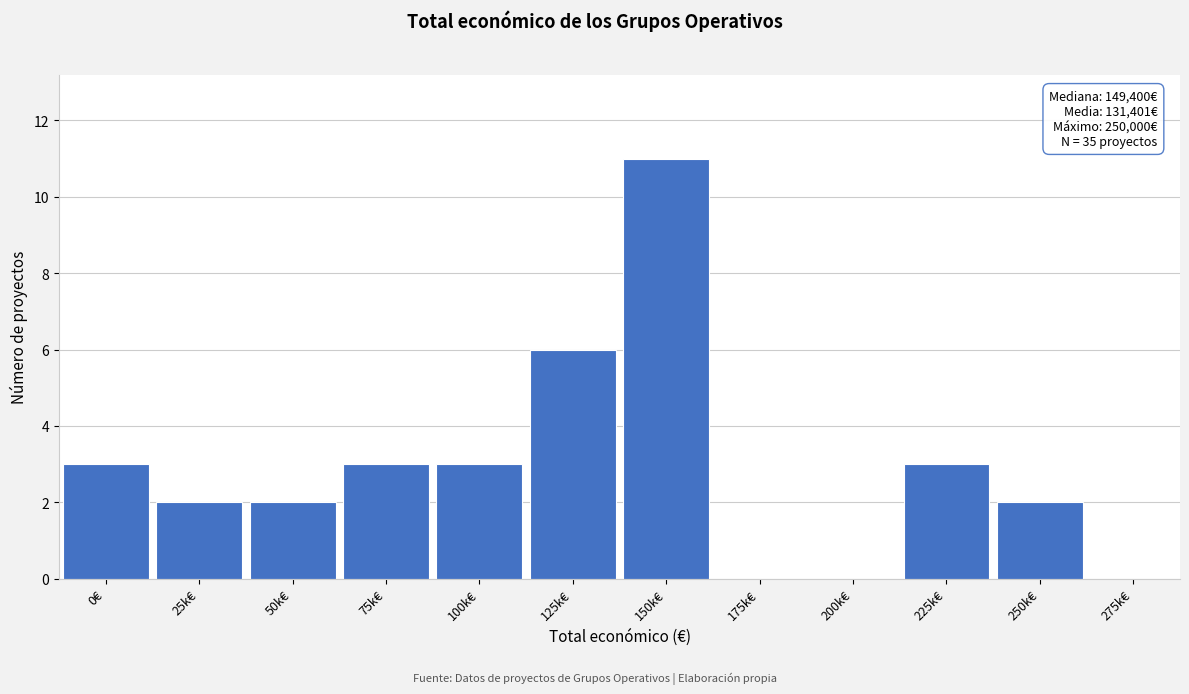

Reading left to right, what are all the values shown in this chart?

0€=3	25k€=2	50k€=2	75k€=3	100k€=3	125k€=6	150k€=11	175k€=0	200k€=0	225k€=3	250k€=2	275k€=0